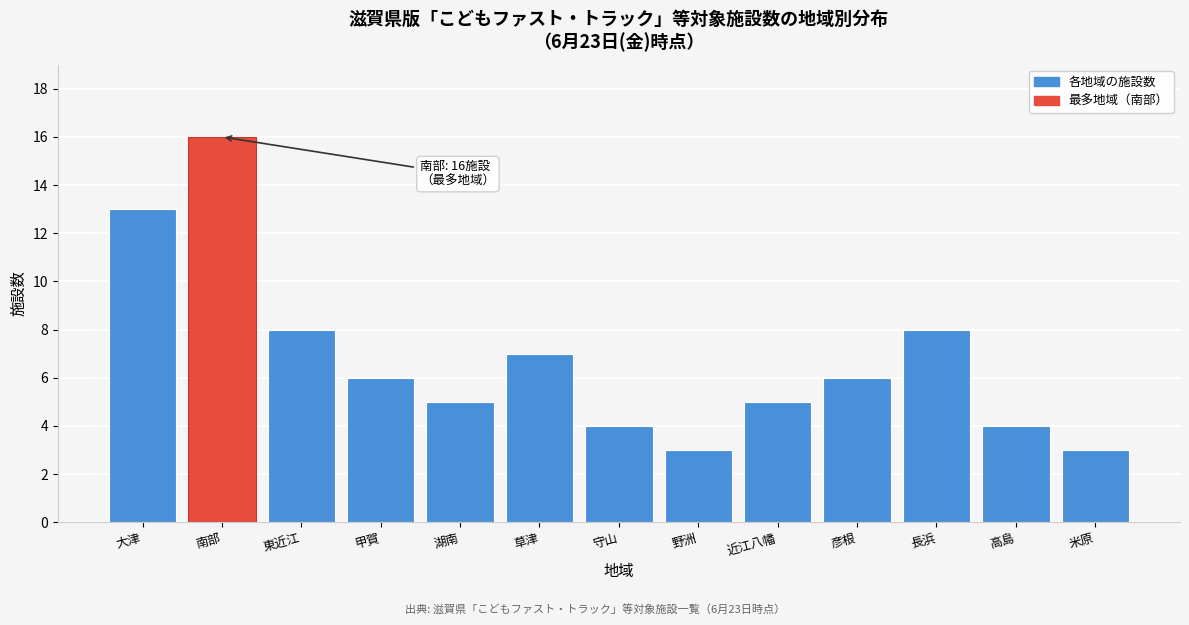

Reading left to right, what are all the values shown in this chart?

大津=13	南部=16	東近江=8	甲賀=6	湖南=5	草津=7	守山=4	野洲=3	近江八幡=5	彦根=6	長浜=8	高島=4	米原=3